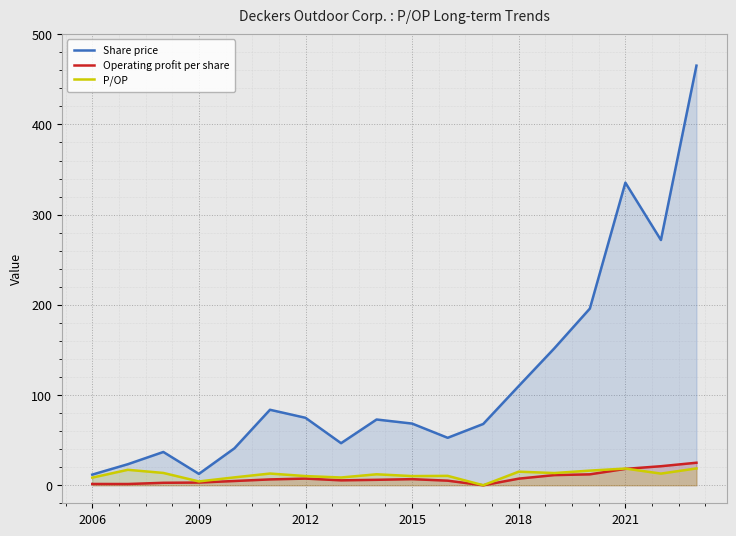

What is the maximum value shown in the chart?

465.2